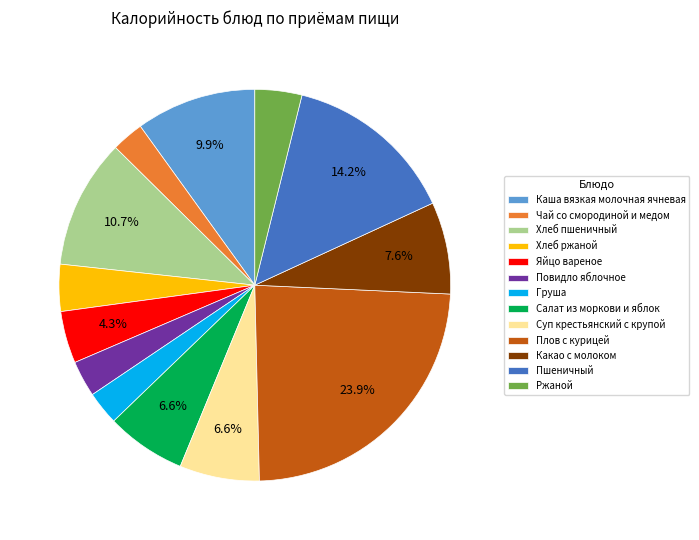

Combined, do Плов с курицей and Ржаной account for over 50%?

No